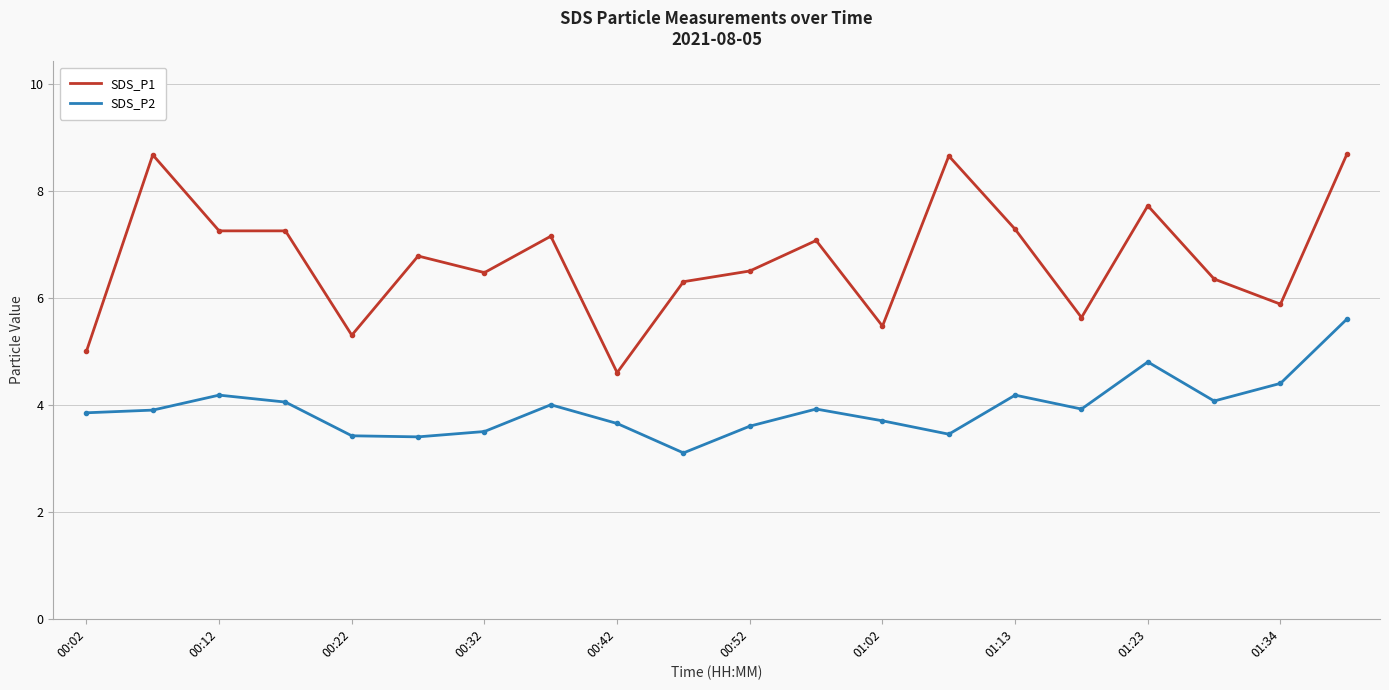

Which series has the largest range (max minus min)?

SDS_P1